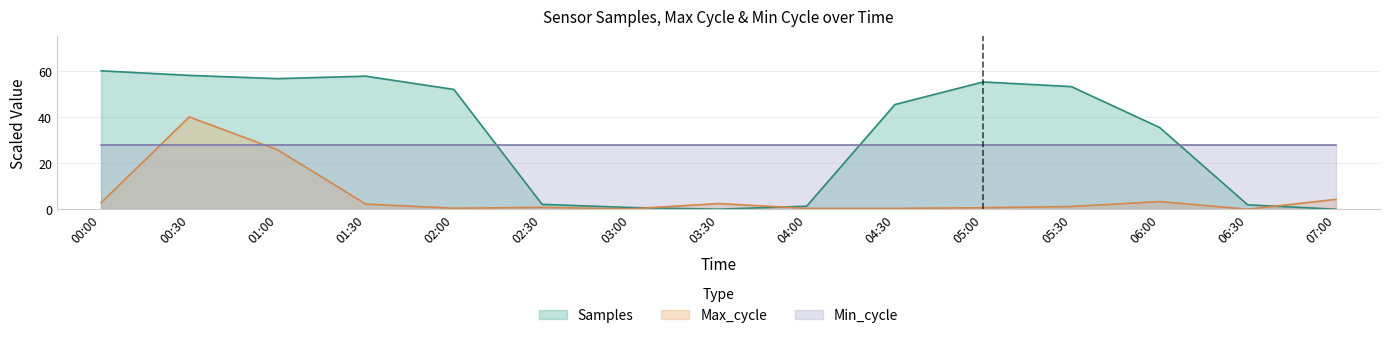

True or false: Samples has a value of 0.7 at 03:00.

True